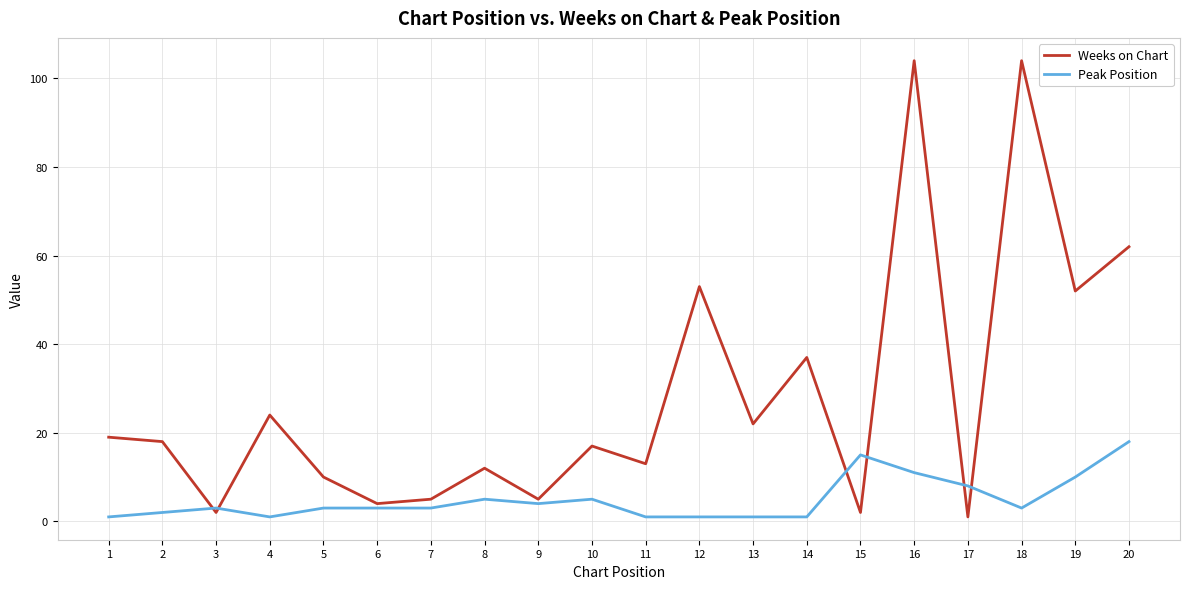

Is the value of Peak Position at 3 greater than the value of Weeks on Chart at 14?

No